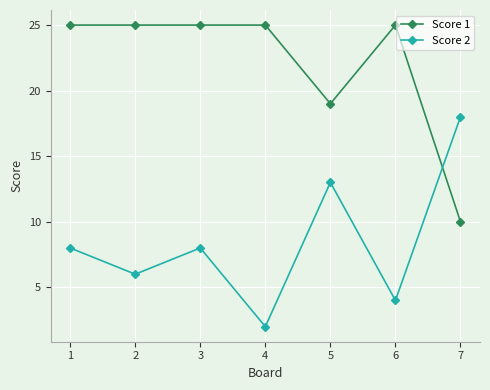

What is the difference between the Score 2 values at 2 and 1?

2